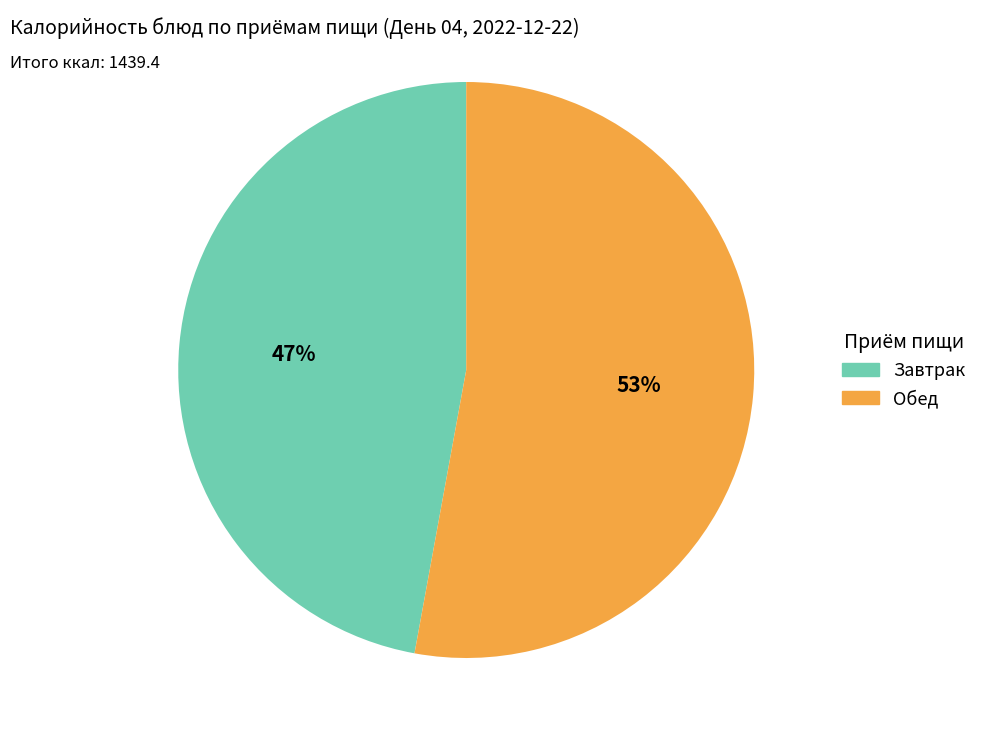

How many slices are in this pie chart?

2